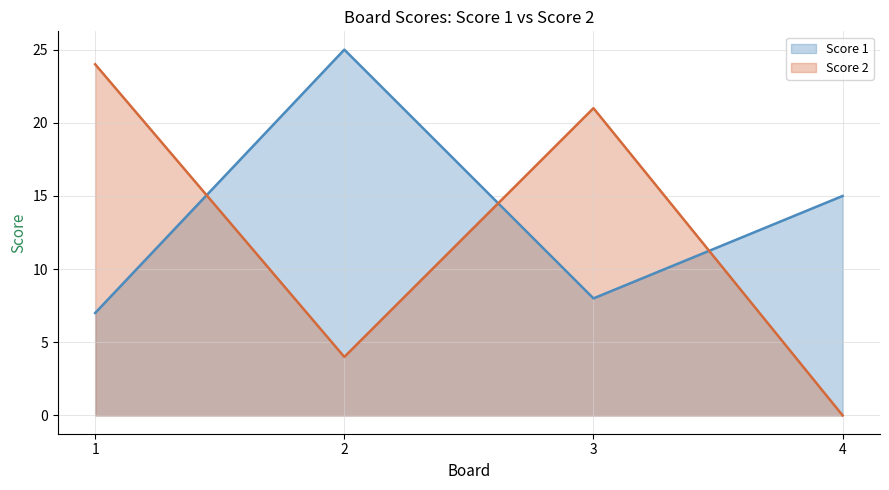

Where do Score 1 and Score 2 first cross each other?

1 and 2